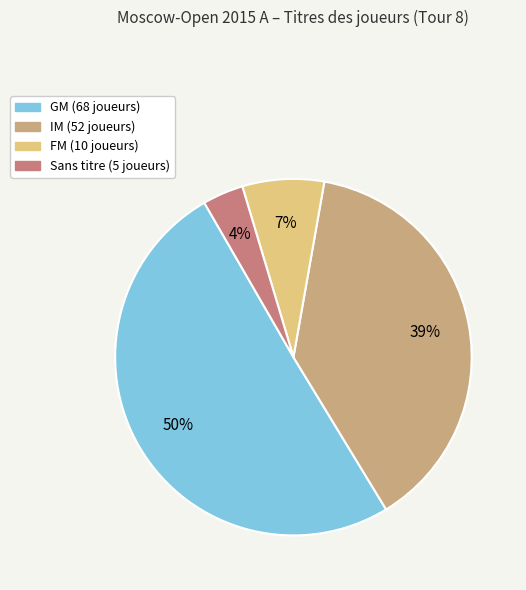

To the nearest percent, what is the average slice percentage?

25%